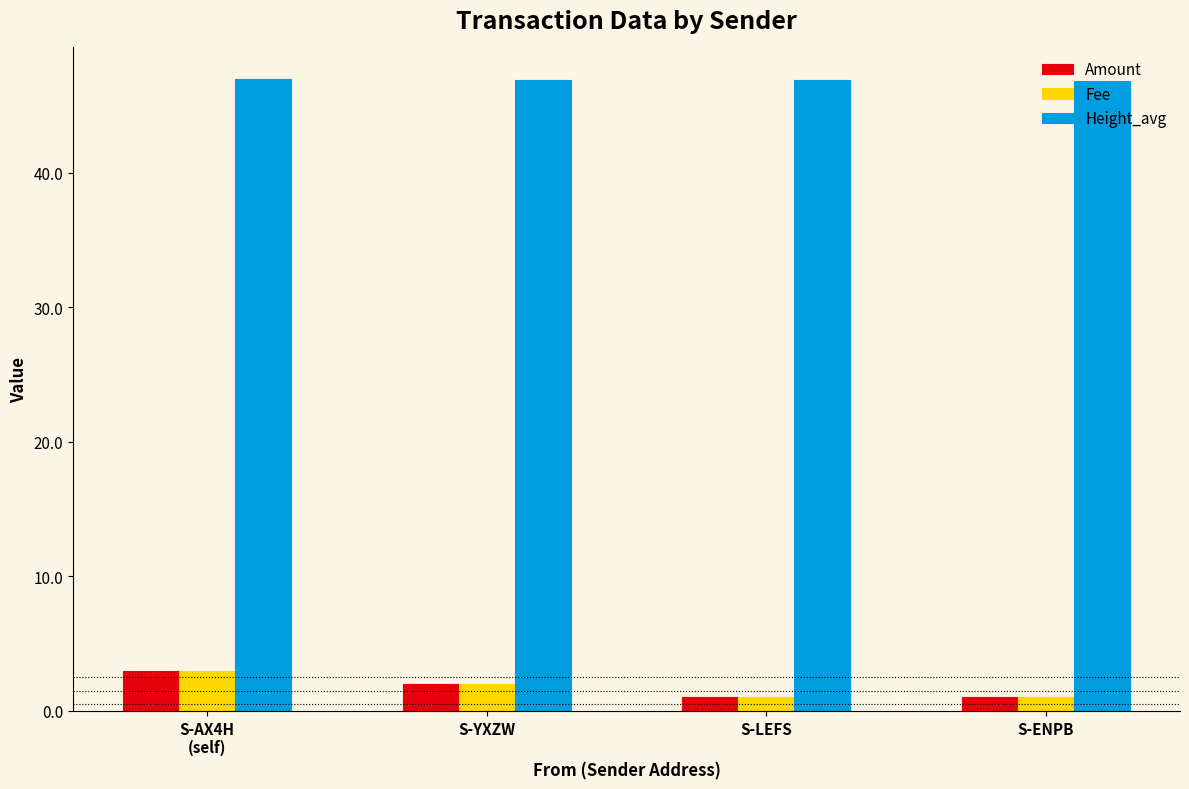

What is the difference between the highest and lowest values at S-YXZW?

44.9